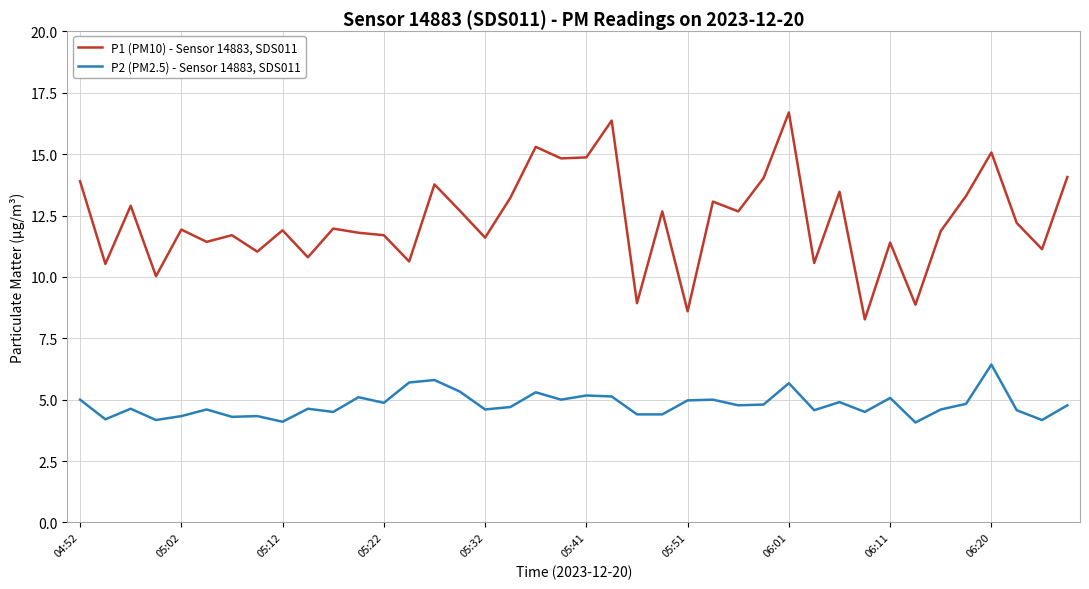

List the series in order of their overall mean, lowest first.

P2 (PM2.5) - Sensor 14883, SDS011, P1 (PM10) - Sensor 14883, SDS011